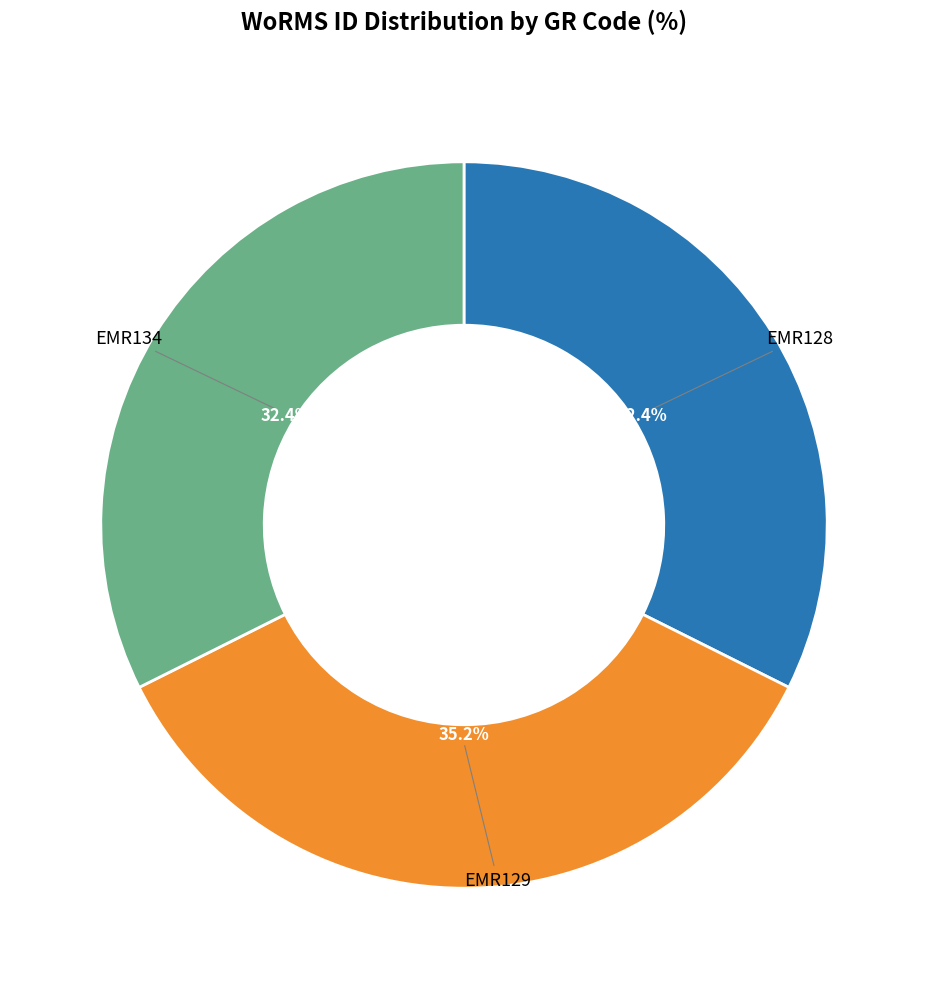

To the nearest percent, what is the average slice percentage?

33%